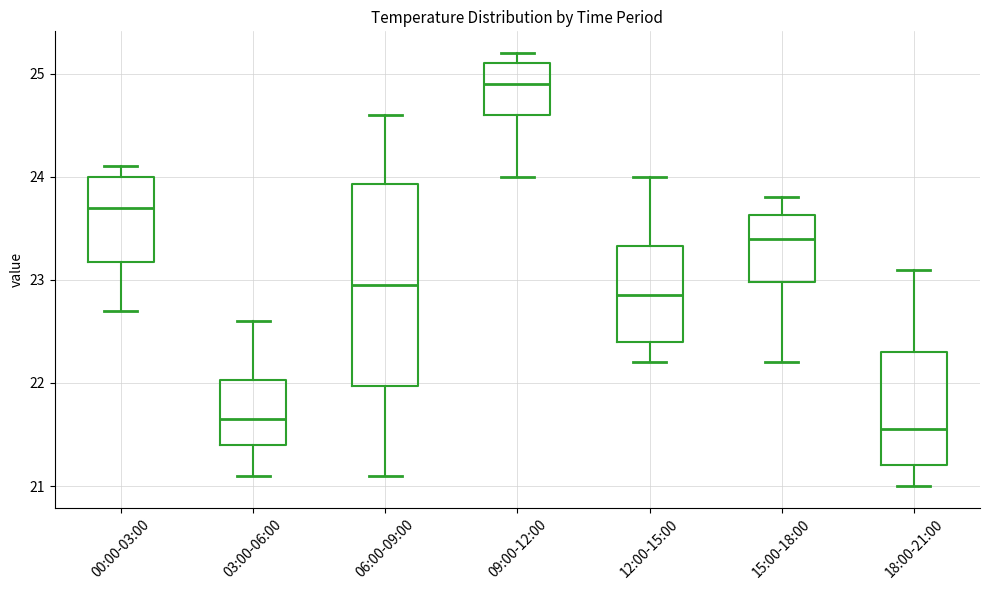

Reading left to right, read every box against the y-axis: the position of its median line, the range the box covers, and the ends of its whiskers. The values are not printed on the chart, so give them approximately, as read against the axis.

00:00-03:00: median 23.7, box 23.2 to 24.0, whiskers 22.7 to 24.1
03:00-06:00: median 21.7, box 21.4 to 22.0, whiskers 21.1 to 22.6
06:00-09:00: median 23.0, box 22.0 to 23.9, whiskers 21.1 to 24.6
09:00-12:00: median 24.9, box 24.6 to 25.1, whiskers 24.0 to 25.2
12:00-15:00: median 22.9, box 22.4 to 23.3, whiskers 22.2 to 24.0
15:00-18:00: median 23.4, box 23.0 to 23.6, whiskers 22.2 to 23.8
18:00-21:00: median 21.6, box 21.2 to 22.3, whiskers 21.0 to 23.1